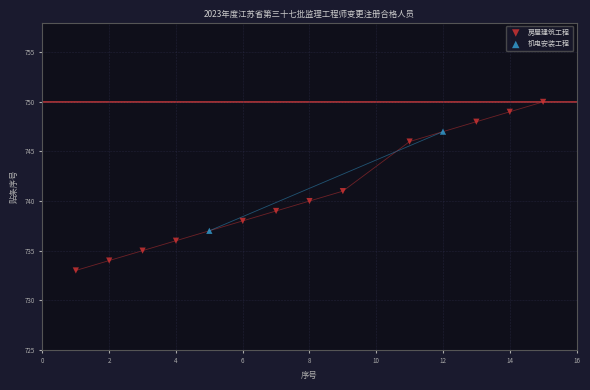

What are all the series names shown in the legend?

房屋建筑工程, 机电安装工程